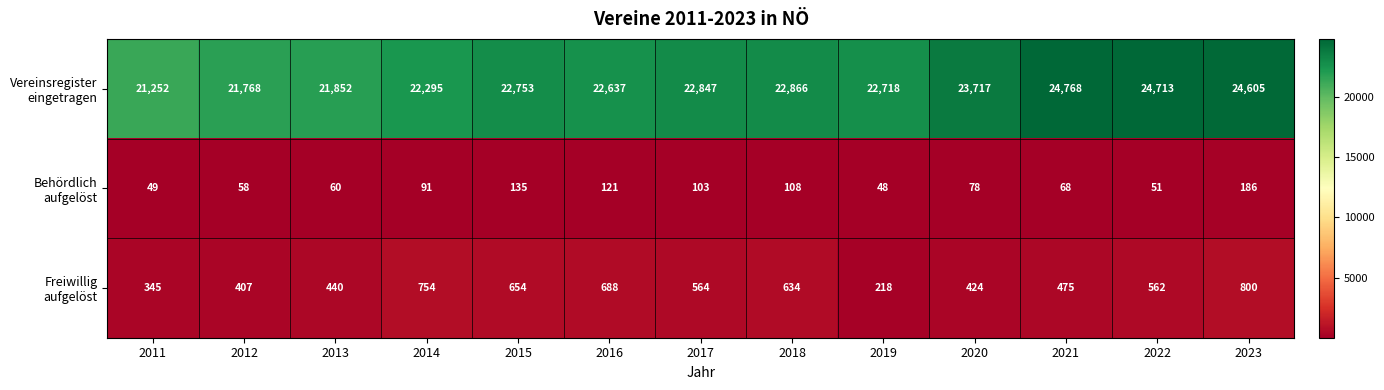

What is the minimum value shown in the chart?

48